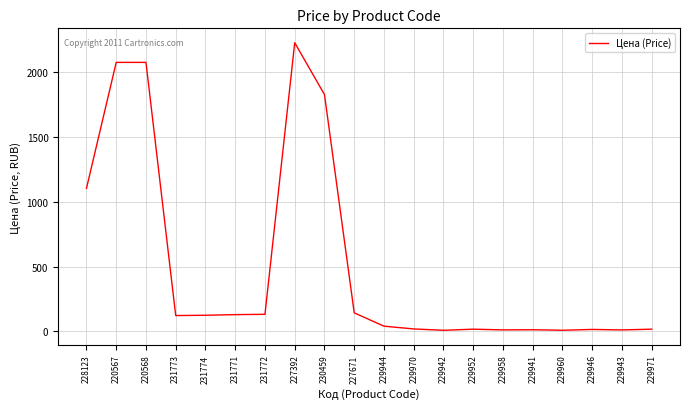

The chart shows a value of 11.5 at 229943. True or false?

True